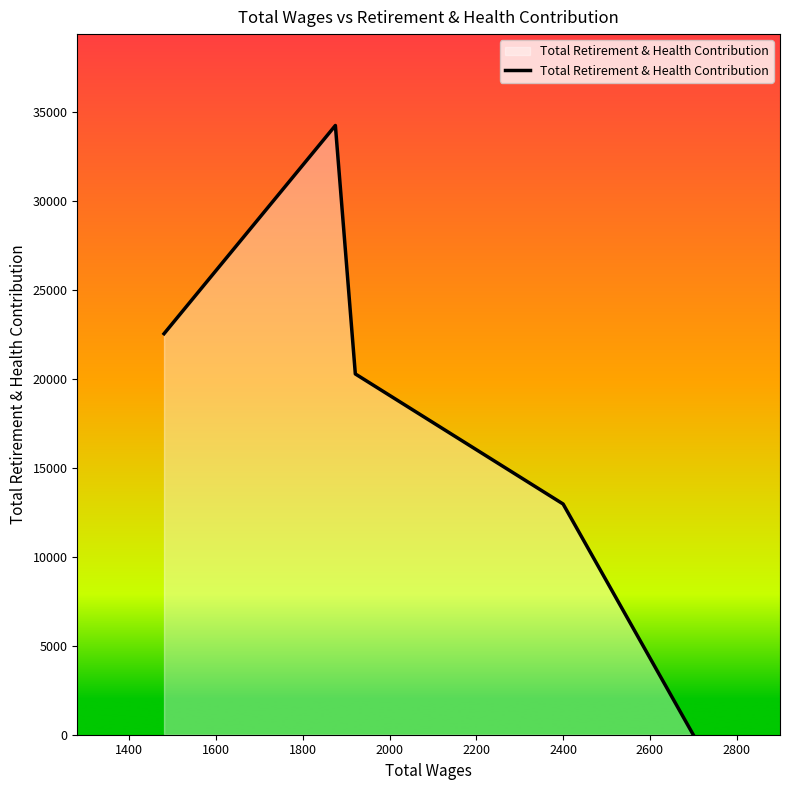

What is the difference between the second highest and minimum values?

22525